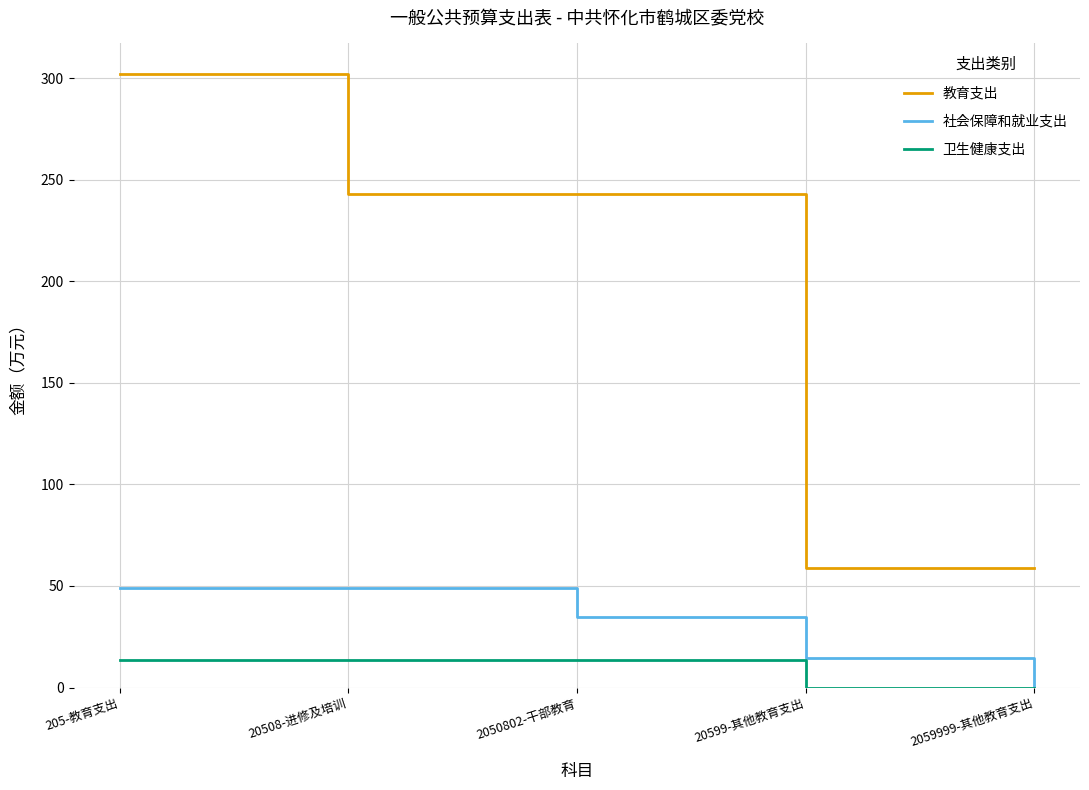

What is the spread (max minus min) of values at 205-教育支出?

288.3